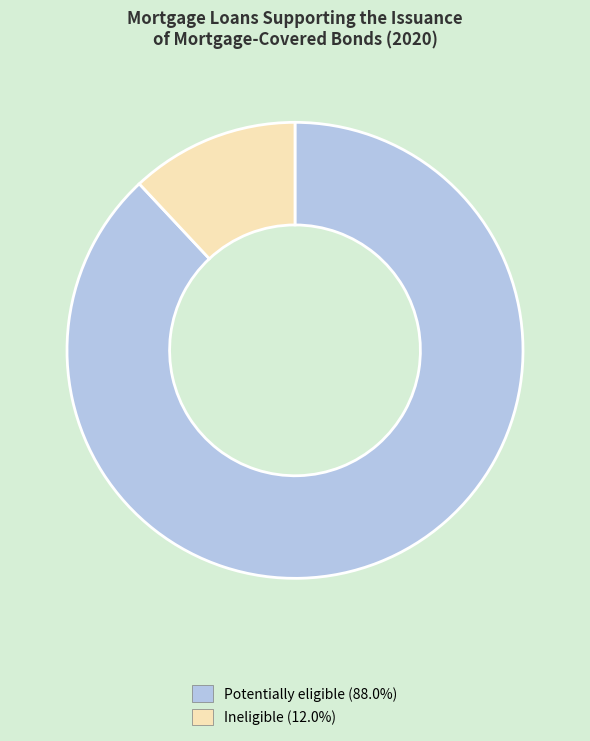

Is there any slice that represents more than half of the pie?

Yes